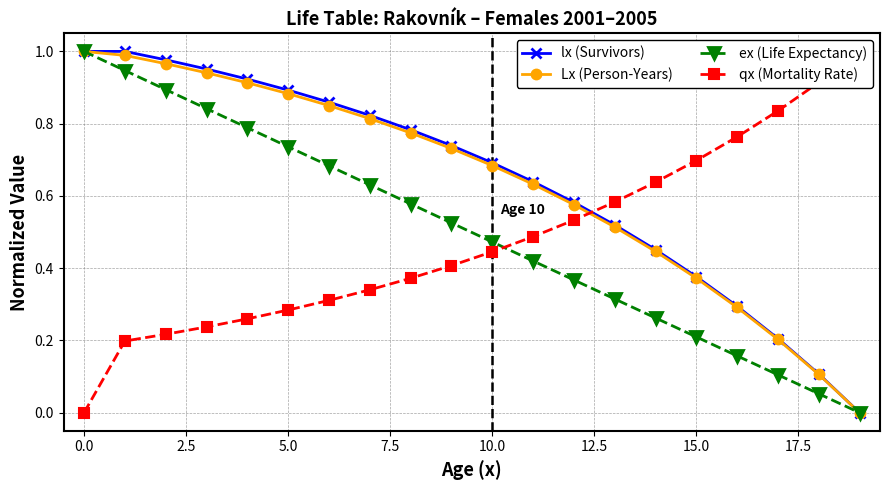

How many intersections are there between qx (Mortality Rate) and ex (Life Expectancy)?

1